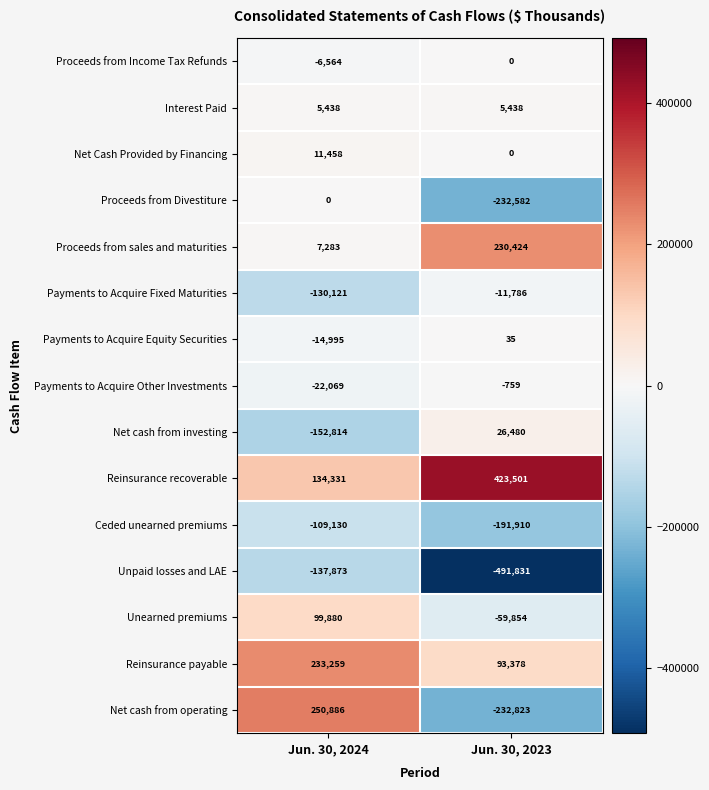

At which category is the sum across all series the highest?

Jun. 30, 2024